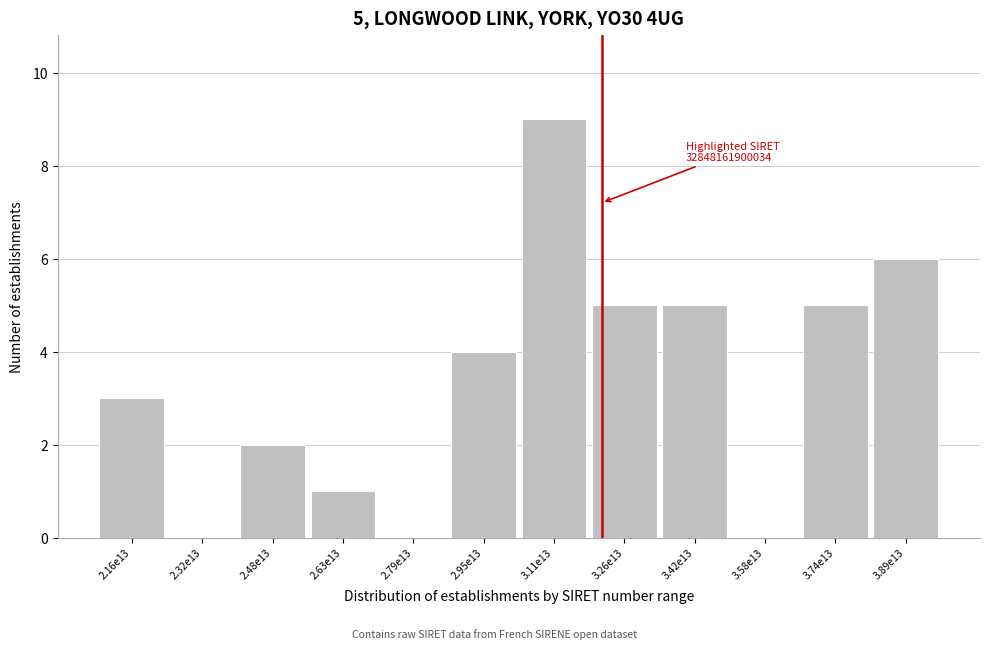

Reading right to left, transcribe all the data shown in this chart.

3.89e13=6	3.74e13=5	3.58e13=0	3.42e13=5	3.26e13=5	3.11e13=9	2.95e13=4	2.79e13=0	2.63e13=1	2.48e13=2	2.32e13=0	2.16e13=3